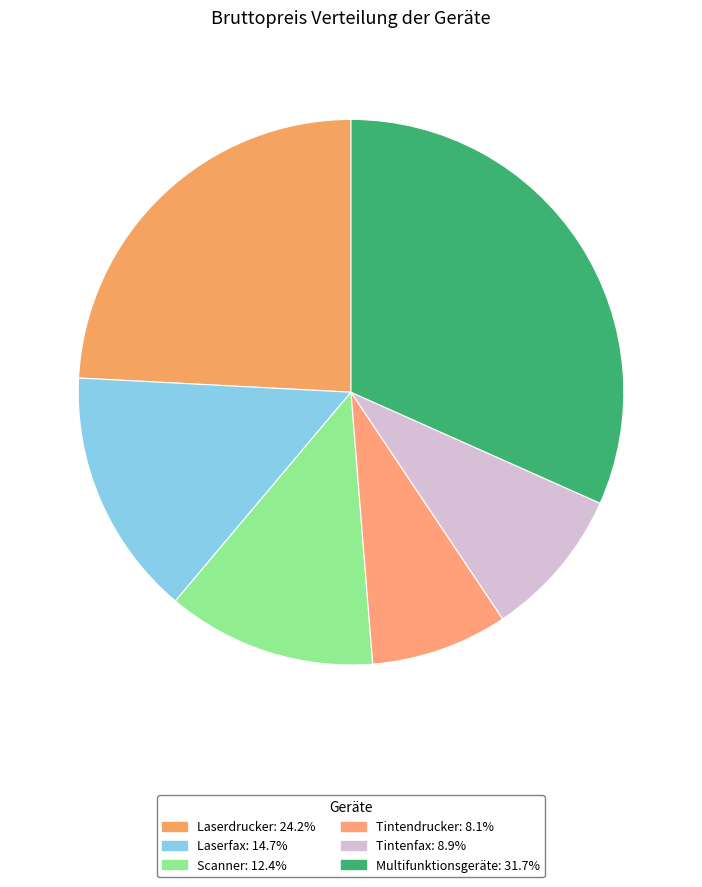

How many segments does this pie chart have?

6